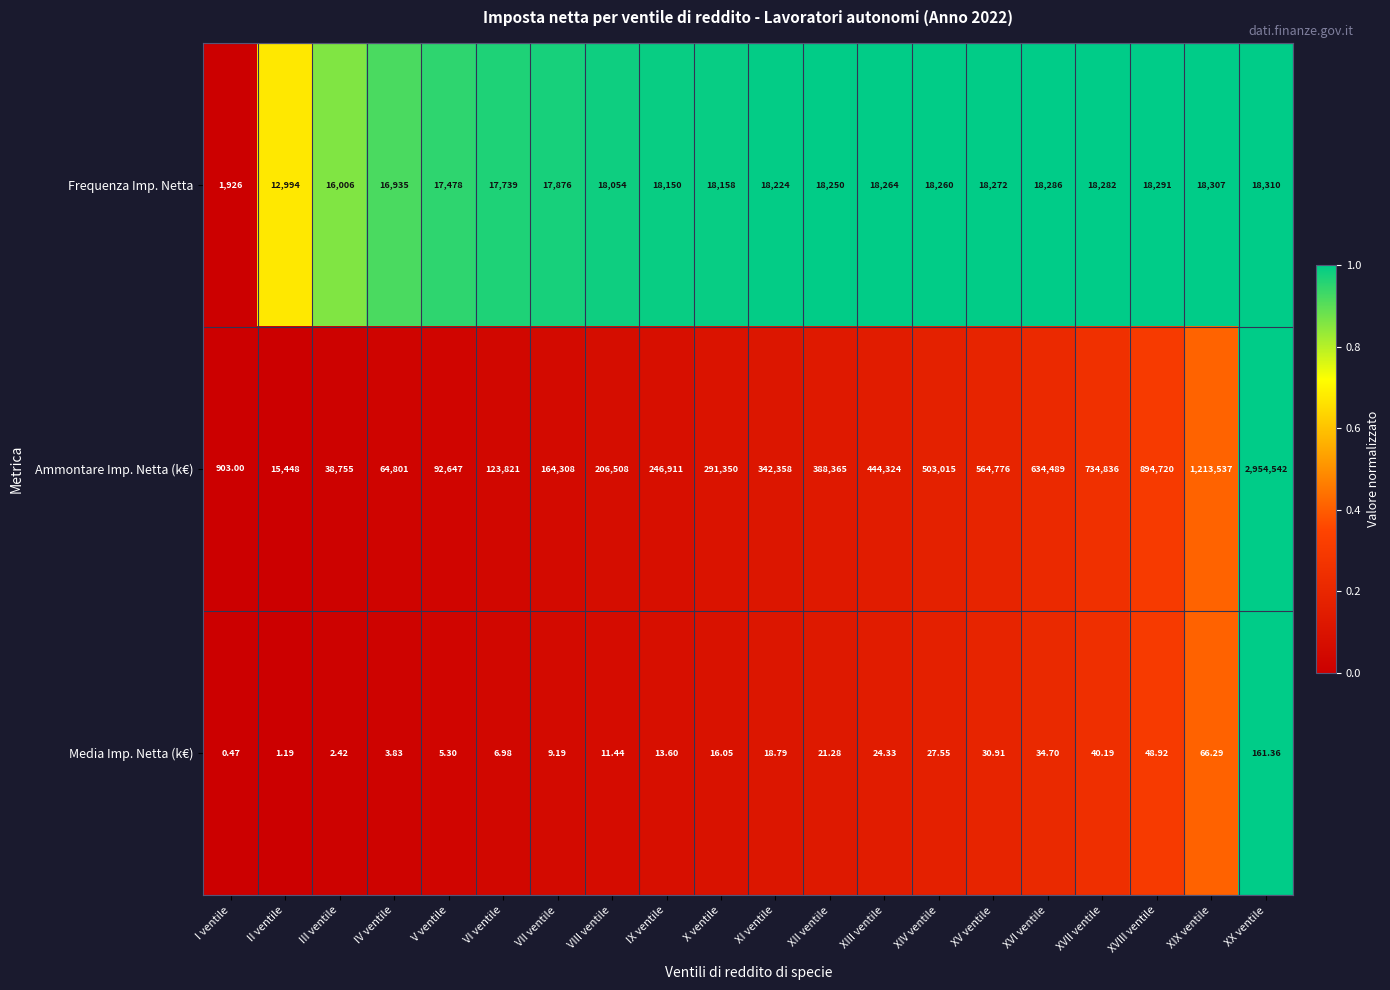

Rank the series by their maximum value, from highest to lowest.

Ammontare Imp. Netta (k€), Frequenza Imp. Netta, Media Imp. Netta (k€)